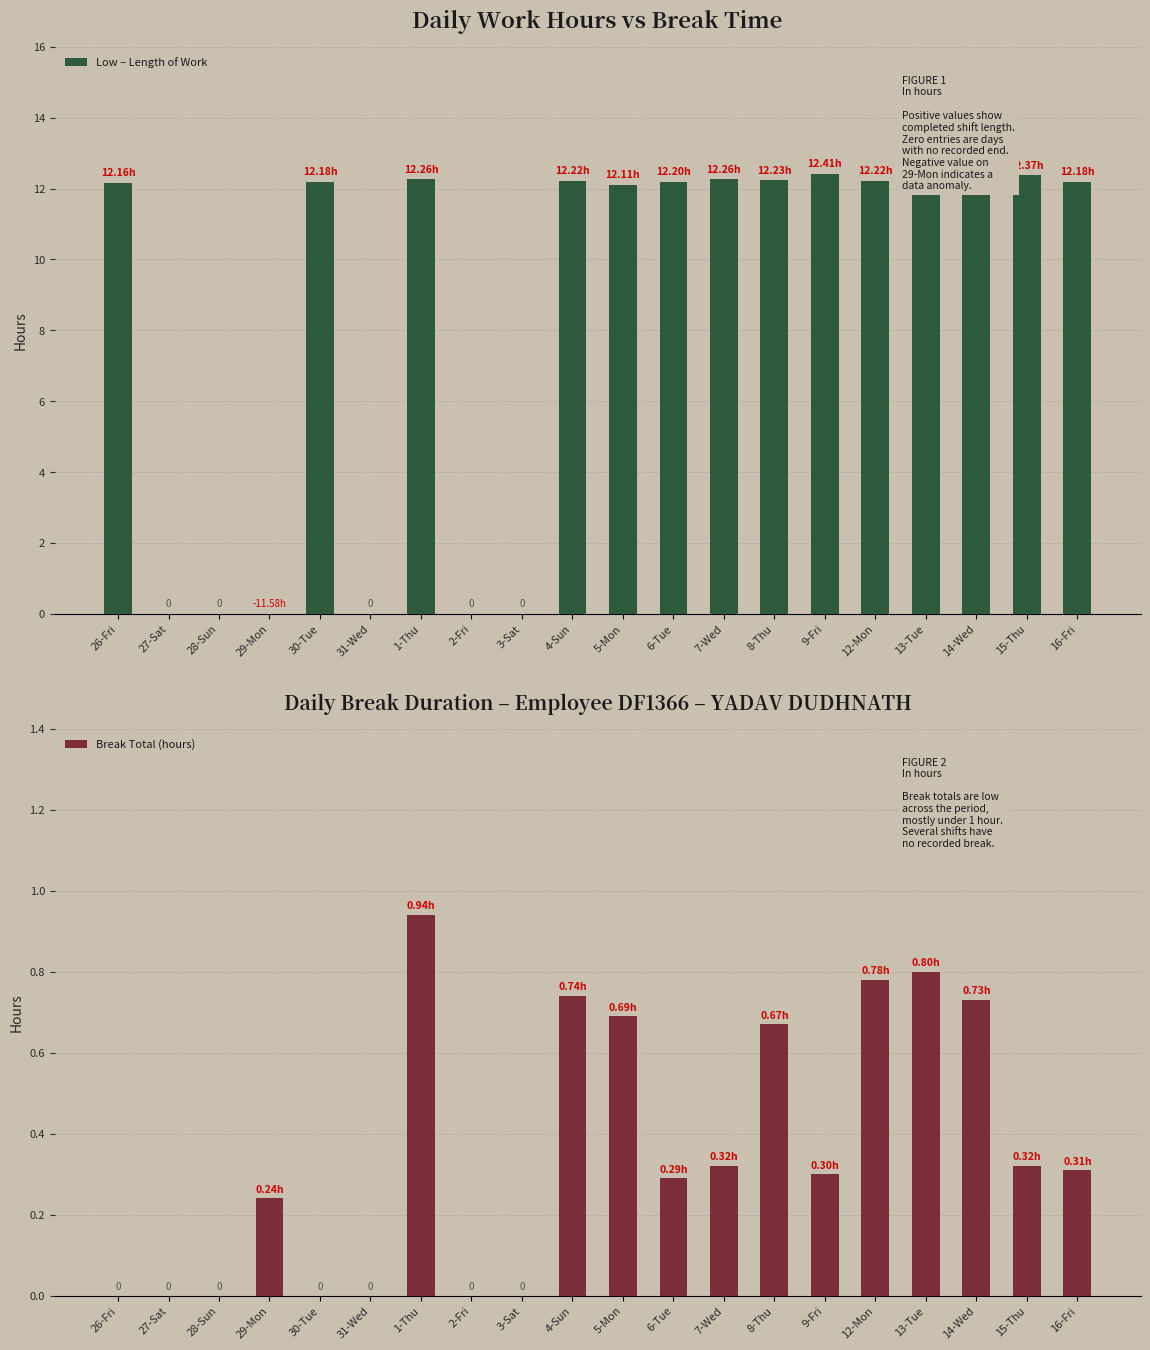

Which has a higher value, 16-Fri or 9-Fri?

9-Fri